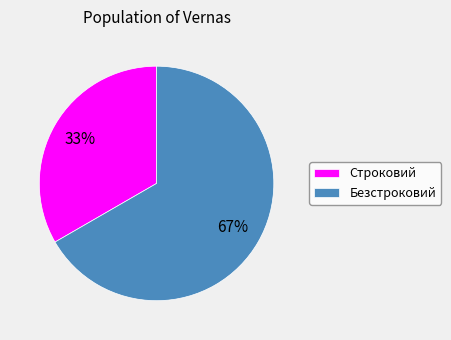

How many slices are in this pie chart?

2